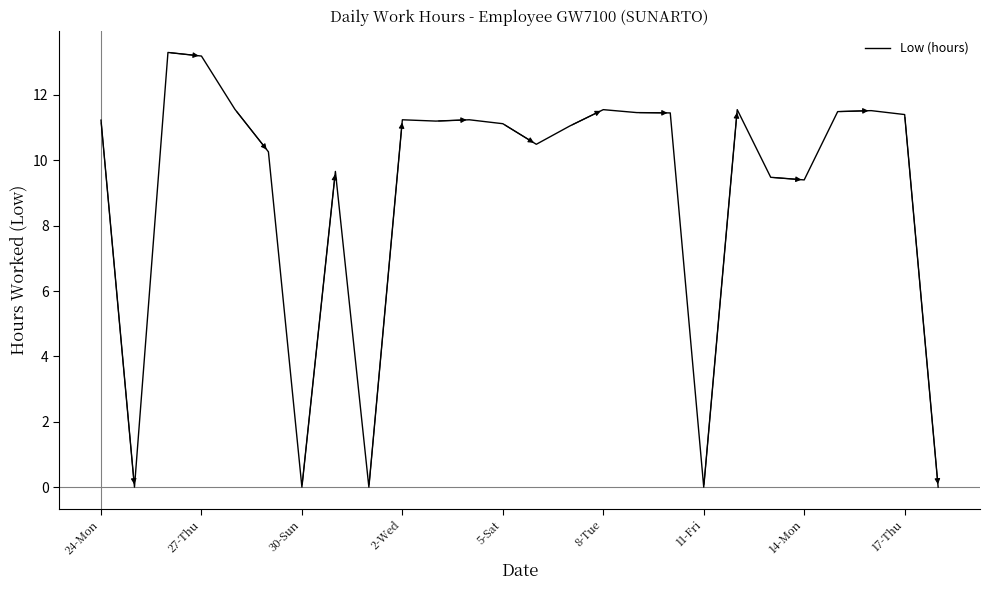

What is the greatest value displayed?

13.3